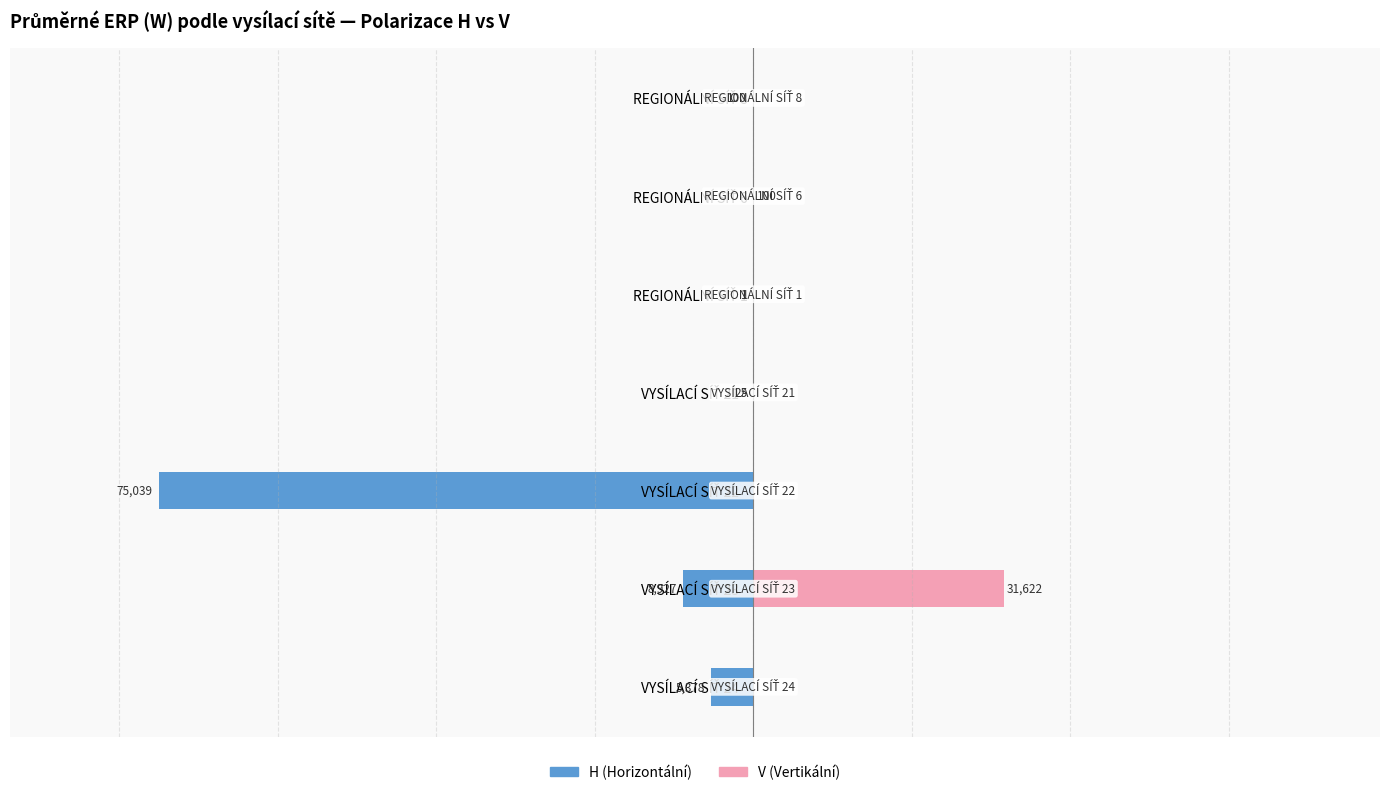

What is the difference between the highest and lowest values at VYSÍLACÍ SÍŤ 24?

5378